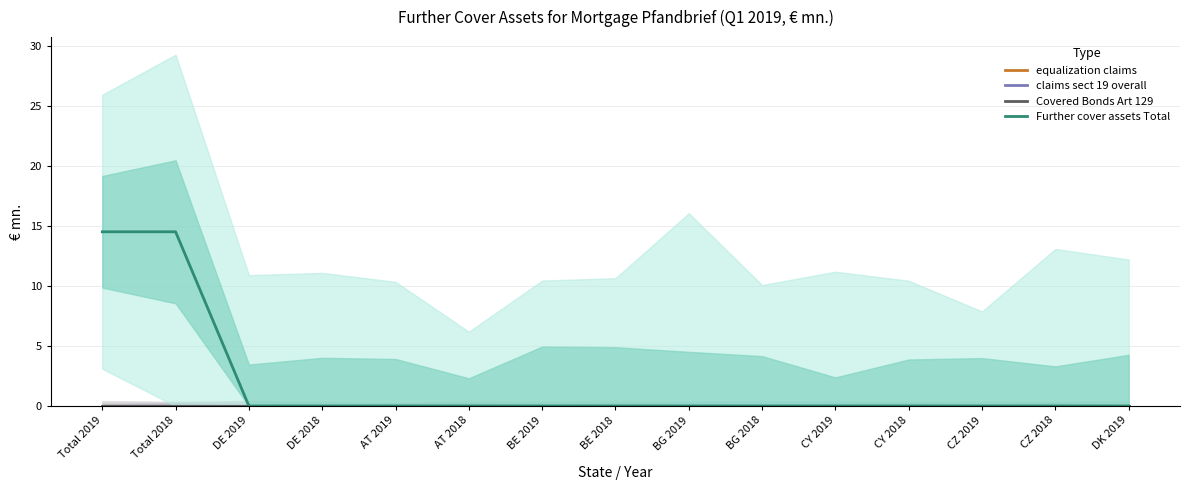

Is the value of Further cover assets Total at AT 2019 greater than the value of equalization claims at CY 2018?

No